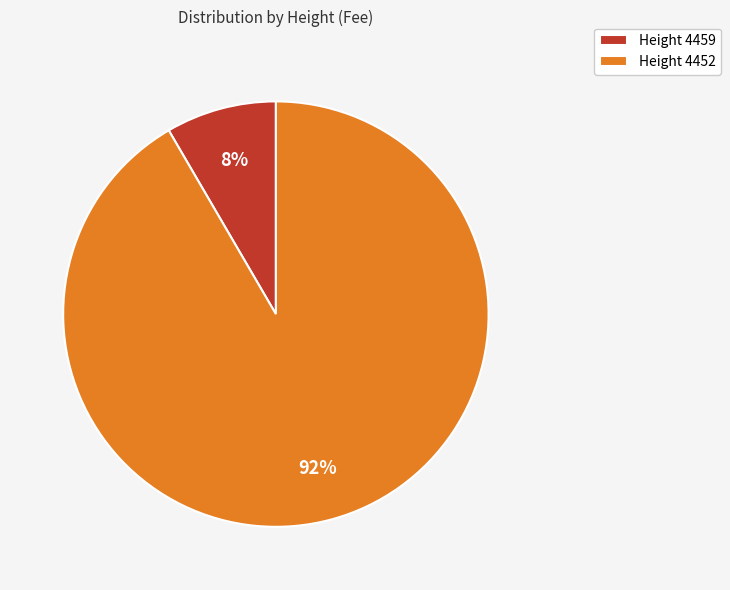

Combined, do Height 4452 and Height 4459 account for over 50%?

Yes